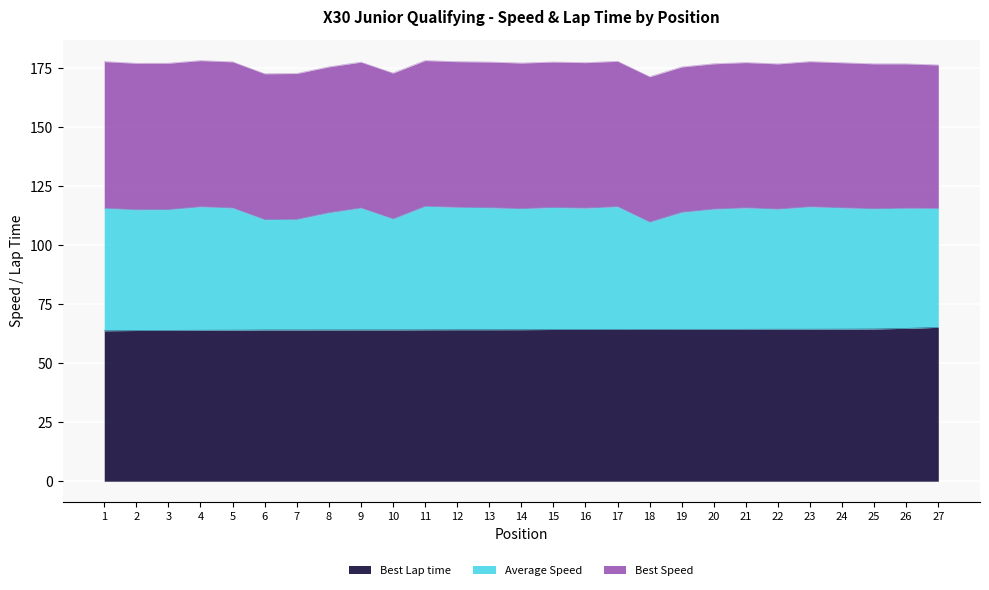

The value of Best Lap time at 13 is 64.2. True or false?

True